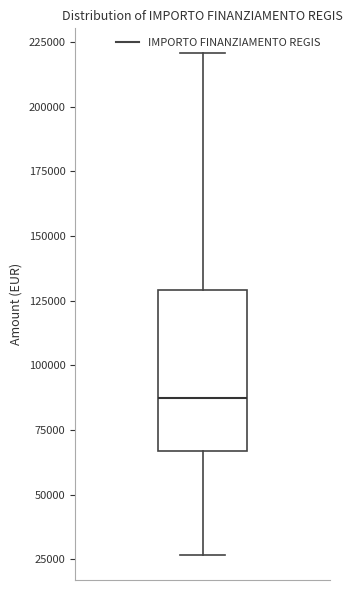

Transcribe this box plot: give where the median line is, the range the box spans, and where the two whiskers end, as read against the y-axis. The values are not printed on the chart, so give them approximately, as read against the axis.

median 85000, box 65000 to 130000, whiskers 25000 to 220000